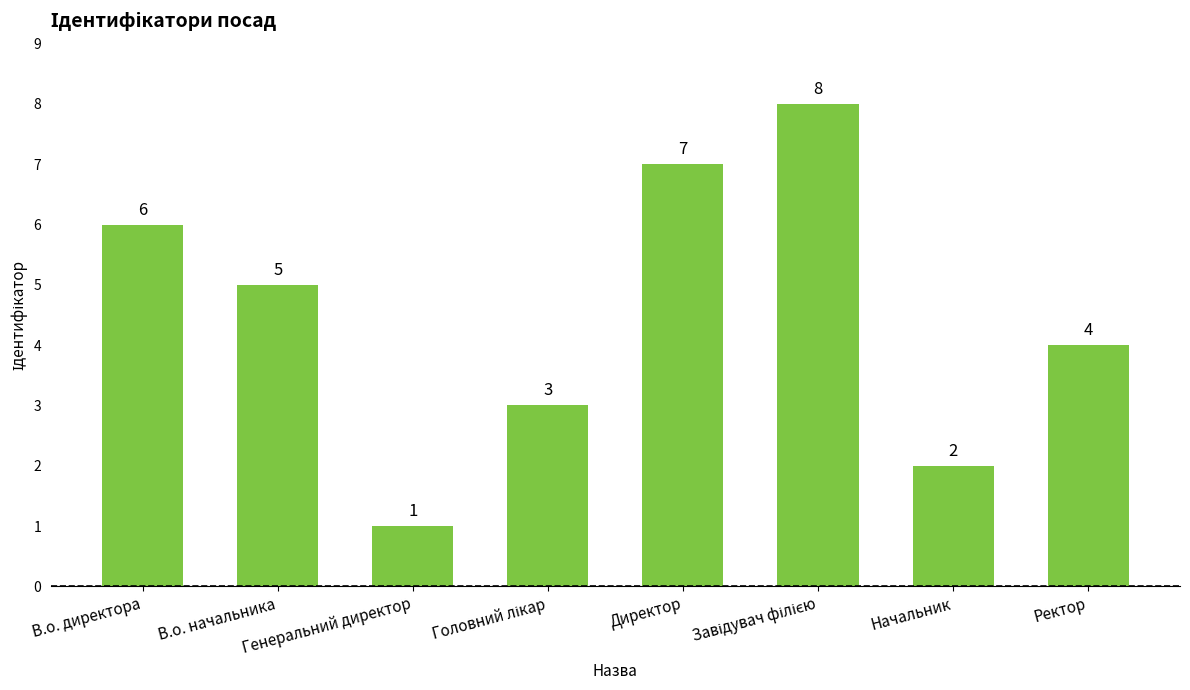

Where does the data first go above 5?

В.о. директора